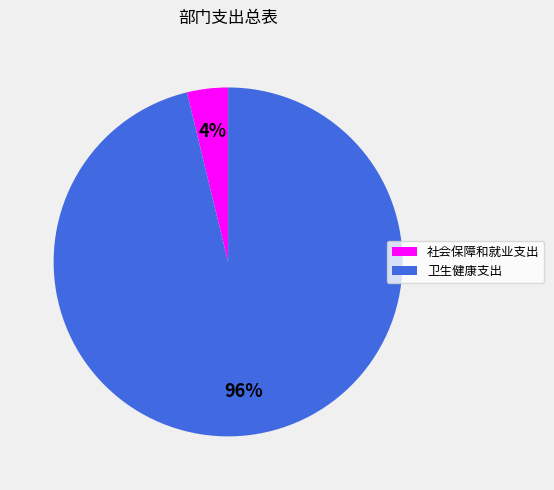

Count the number of slices in the pie.

2